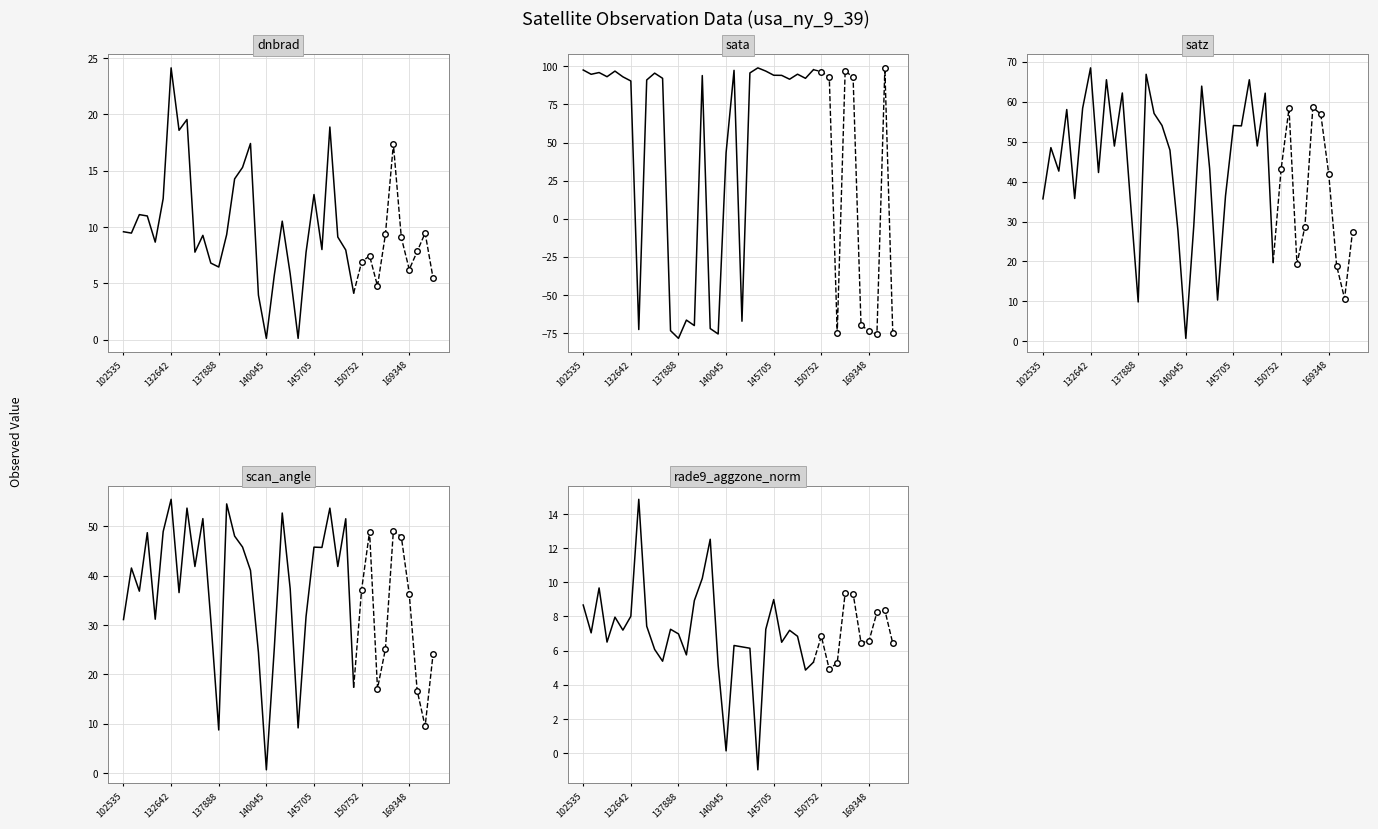

Count the number of data series in this chart.

5